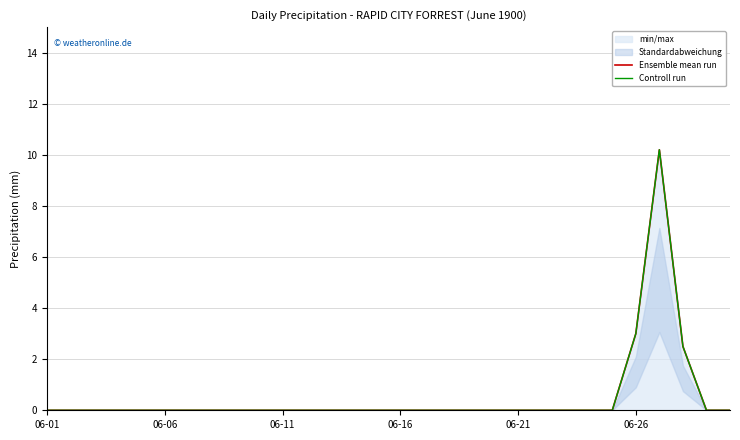

Which has a higher value, 06-01 or 6?

06-01